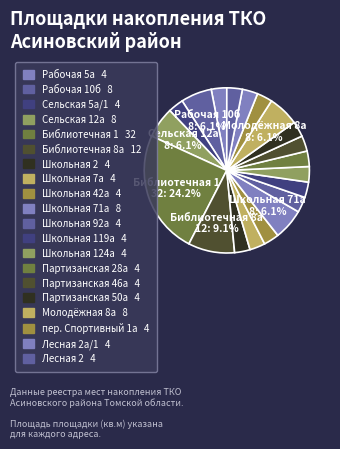

Which category has the biggest portion of the pie?

Библиотечная 1